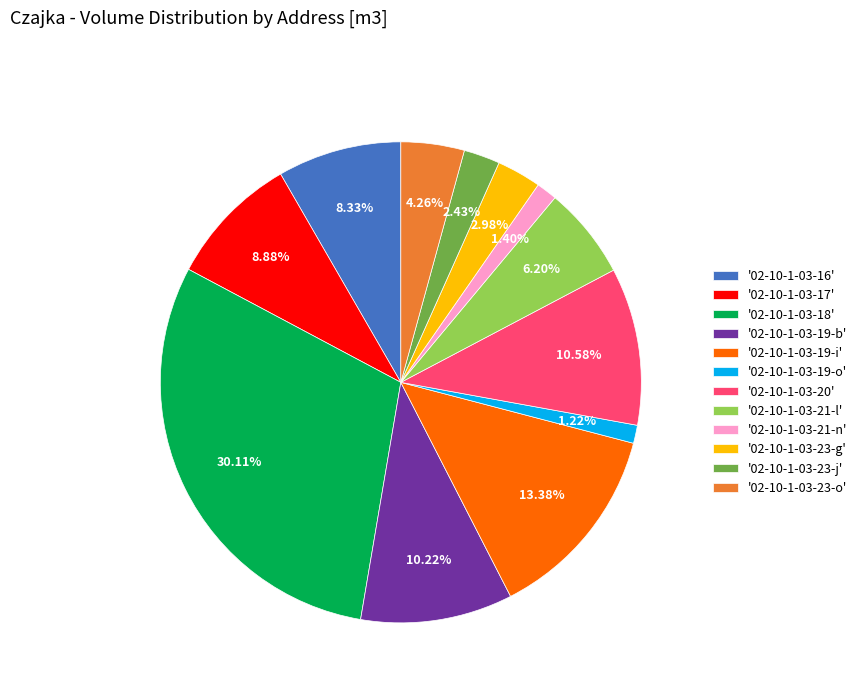

How many segments does this pie chart have?

12